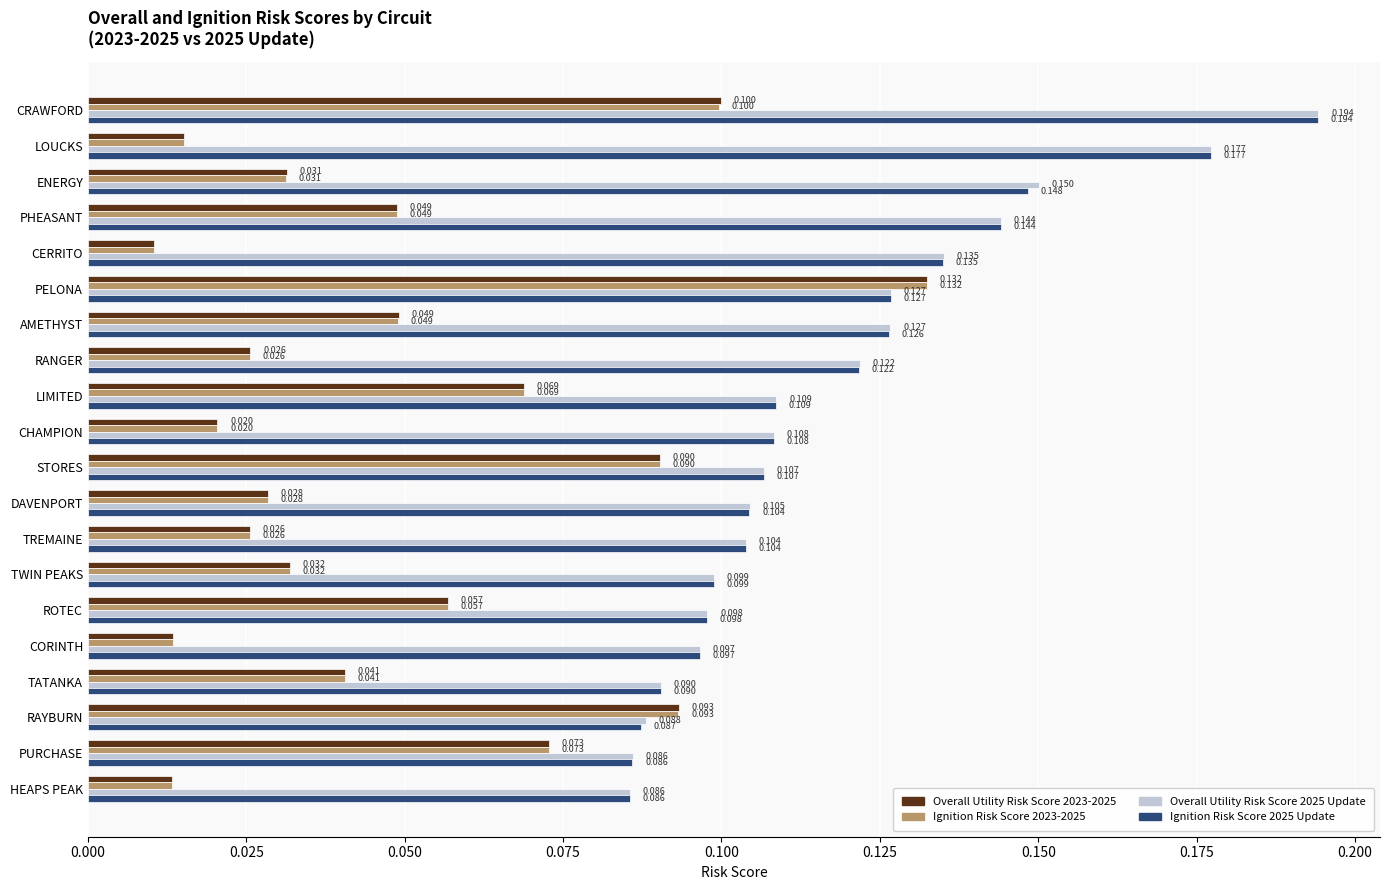

At which category does the chart reach its peak across all series?

CRAWFORD